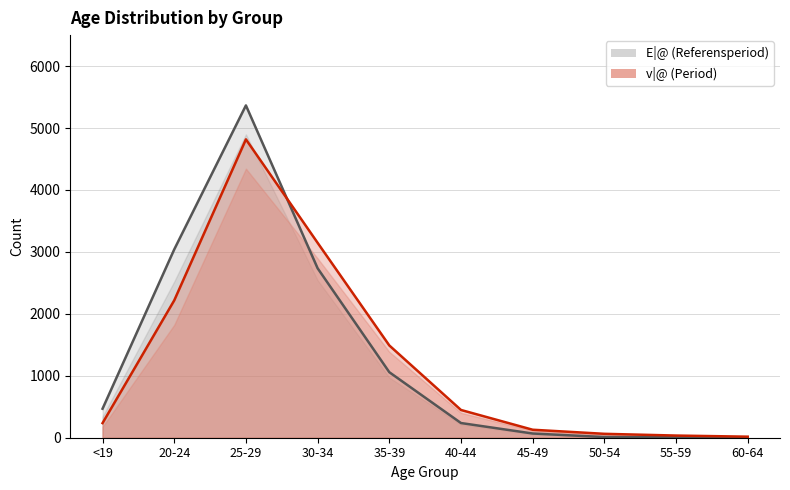

Does the chart have visible grid lines?

Yes